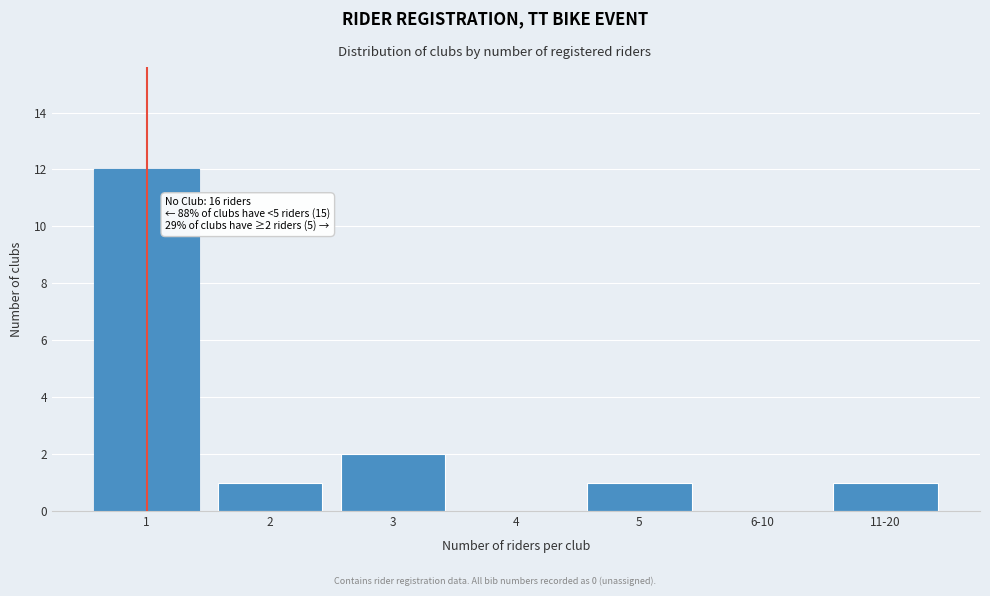

Reading right to left, extract all data points from this chart.

11-20=1	6-10=0	5=1	4=0	3=2	2=1	1=12